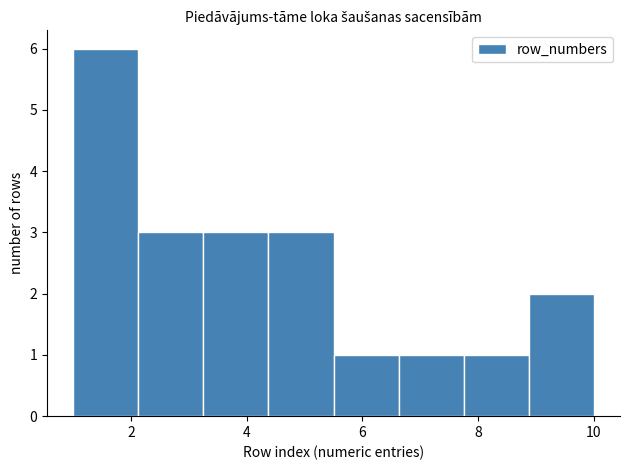

Reading left to right, transcribe this chart: for each bar, give the range it covers on the x-axis and its height. Neither the bar edges nor the heights are printed on the chart, so give them approximately, as read against the axes.

1.0 to 2.2: 6
2.2 to 3.2: 3
3.2 to 4.4: 3
4.4 to 5.6: 3
5.6 to 6.6: 1
6.6 to 7.8: 1
7.8 to 8.8: 1
8.8 to 10.0: 2